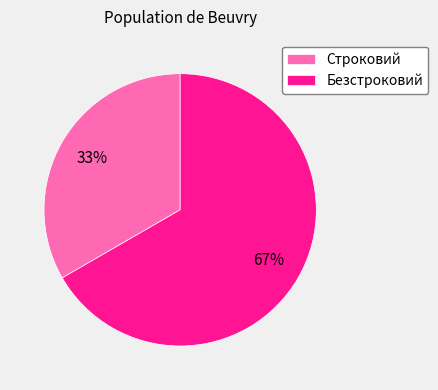

Does any single category account for the majority?

Yes